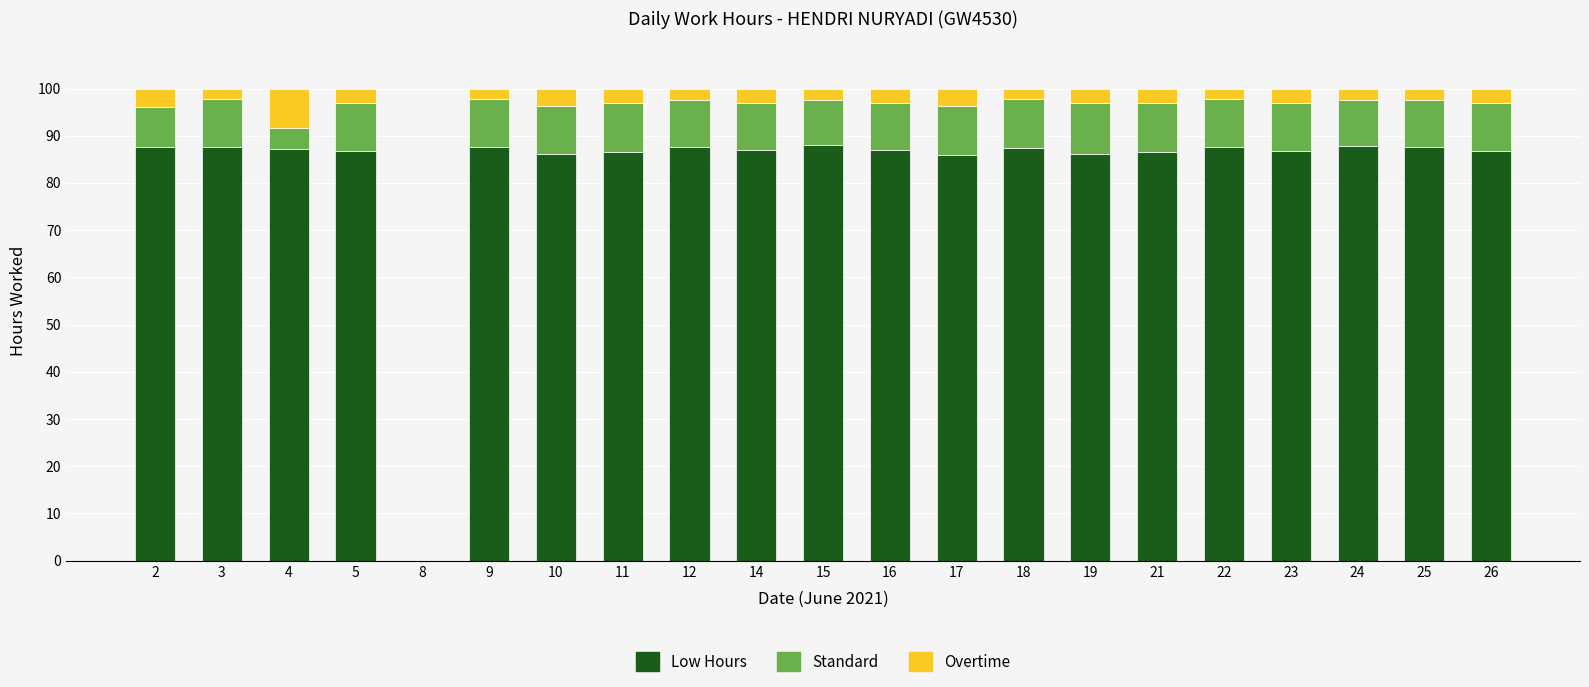

The Low Hours series shows 87.5 at 9. True or false?

True